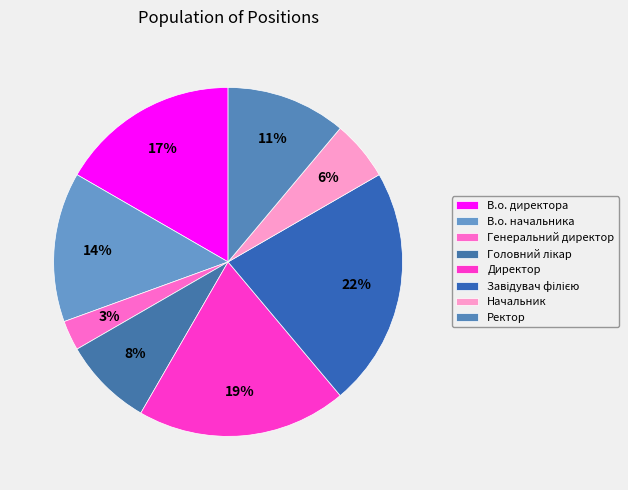

What percentage is the Генеральний директор slice, to the nearest percent?

3%